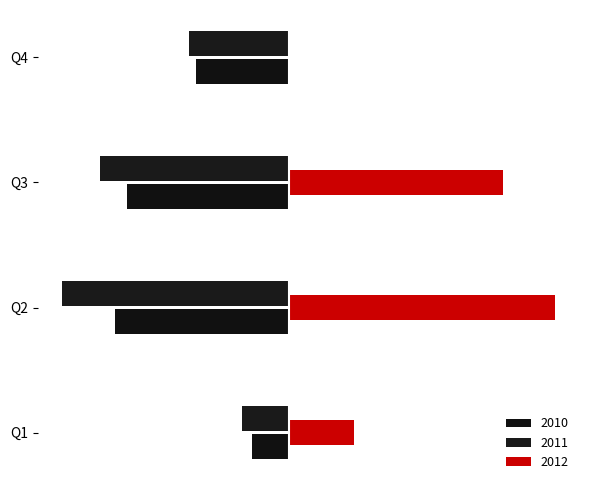

How many 2011 values are between -61 and -15?

3